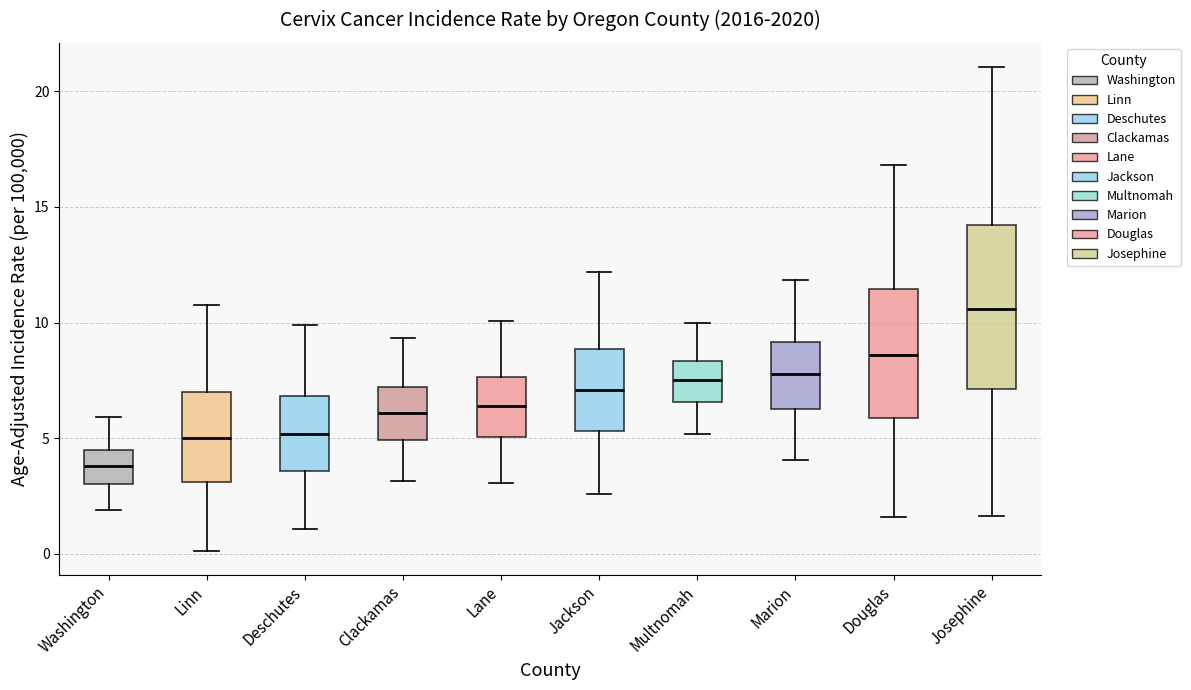

Which box's median line is the highest?

Josephine